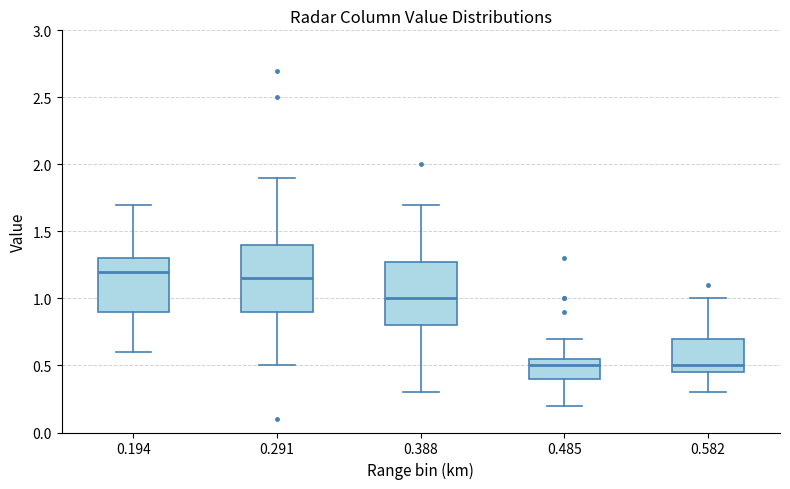

Where is the lower edge of the box at x = 0.291 on the y-axis? The values are not printed on the chart, so give them approximately, as read against the axis.

0.90